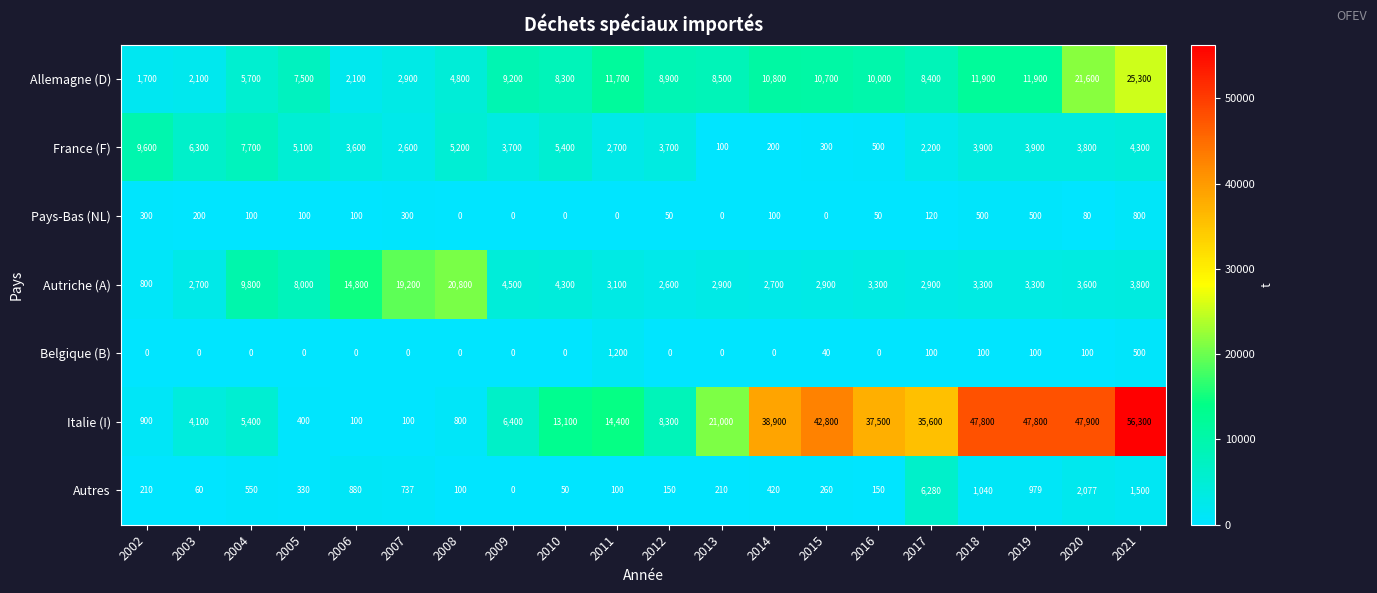

The Italie (I) series shows 47900 at 2020. True or false?

True